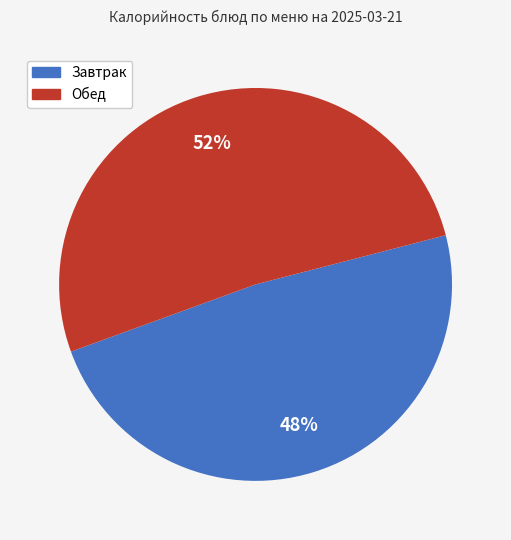

How many segments does this pie chart have?

2